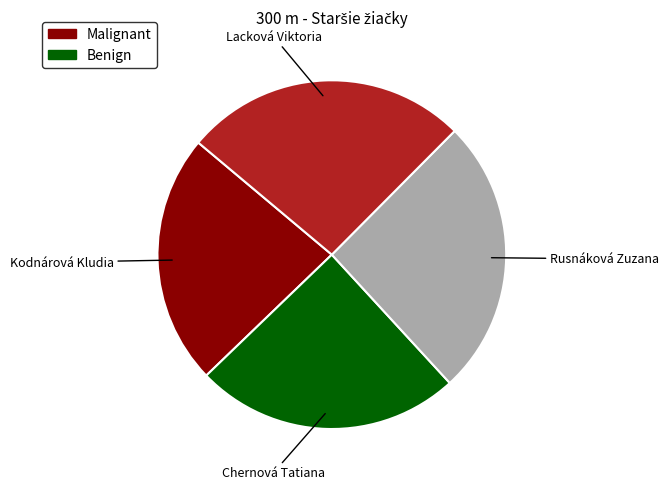

Is there a majority slice in this chart?

No